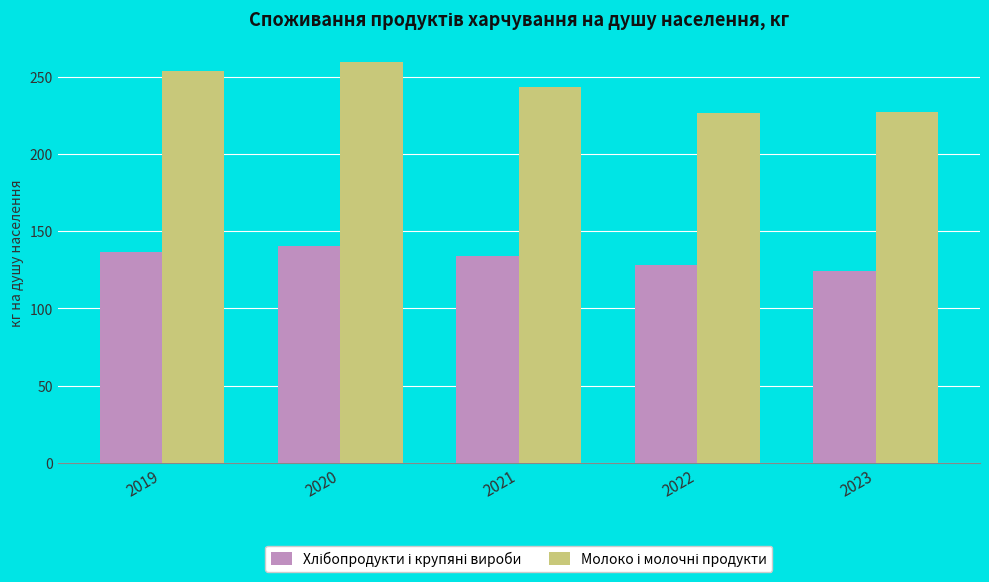

At how many categories does at least one series exceed 148?

5